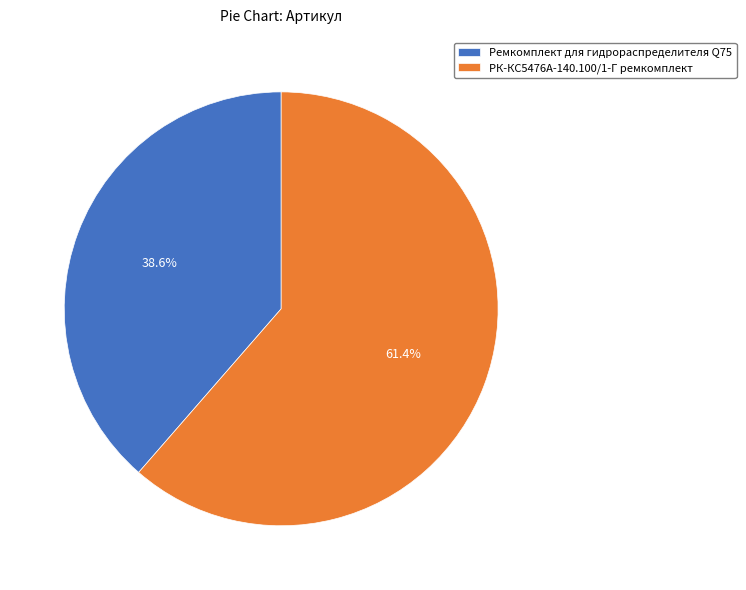

True or false: Ремкомплект для гидрораспределителя Q75 accounts for 39% of the total.

True